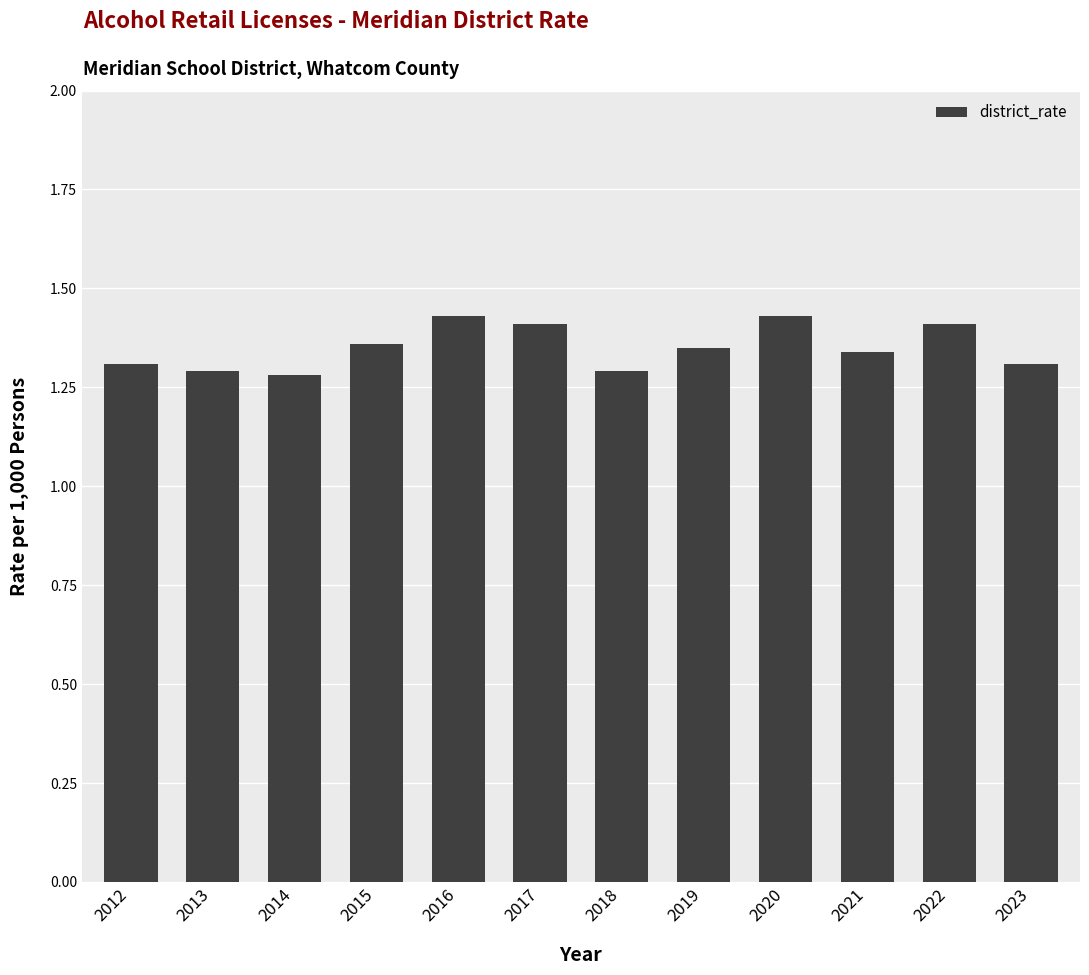

How many values are between 1 and 2?

12